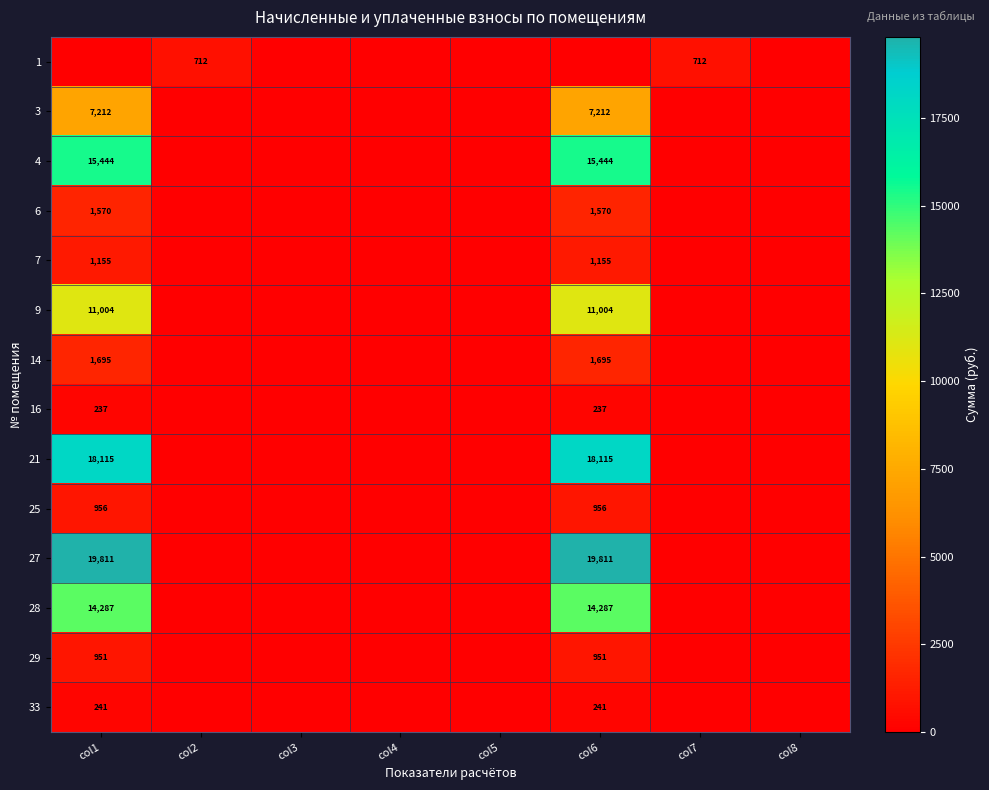

Is it true that 25 equals 956 at col1?

True